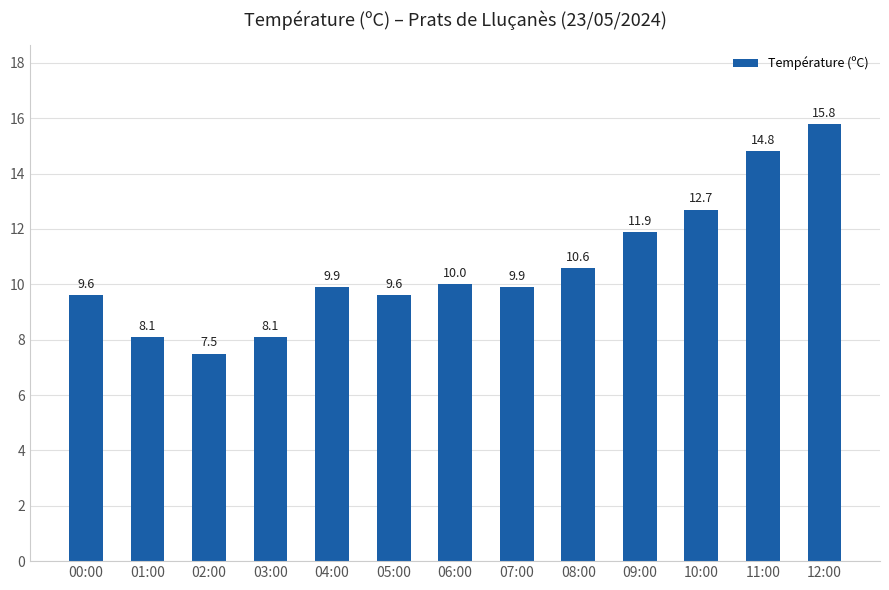

What is the label of the 1st bar from the right?

12:00